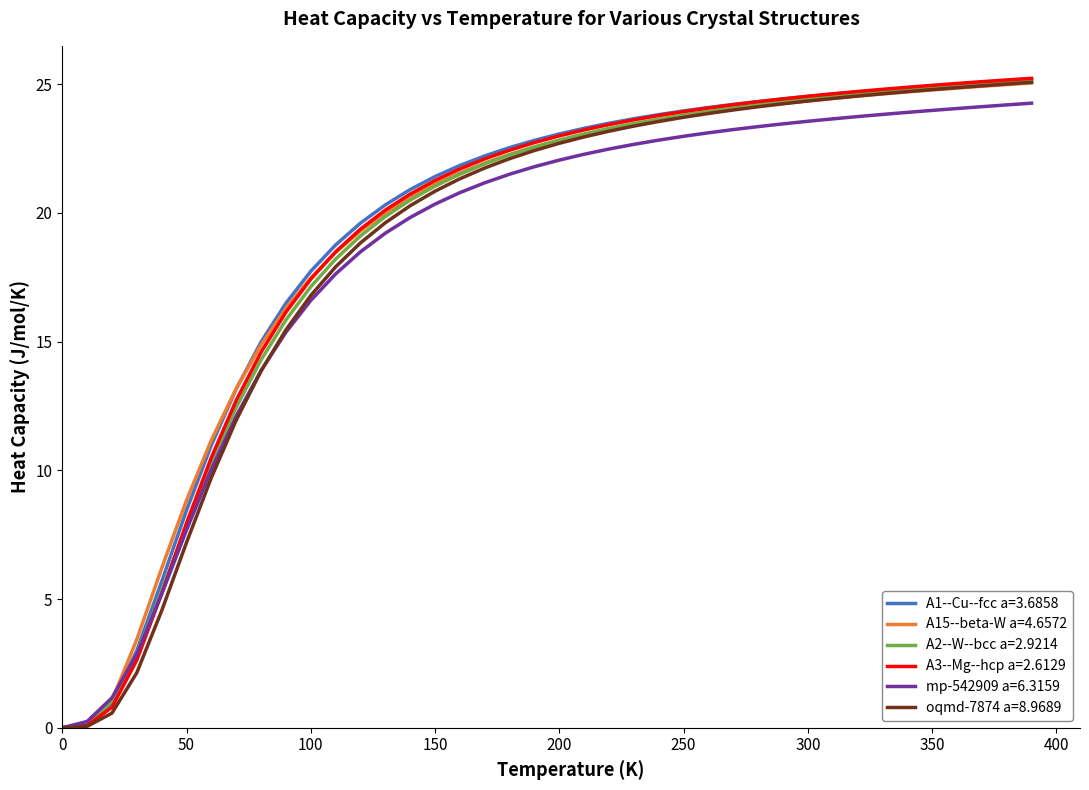

What is the greatest value displayed?

25.2